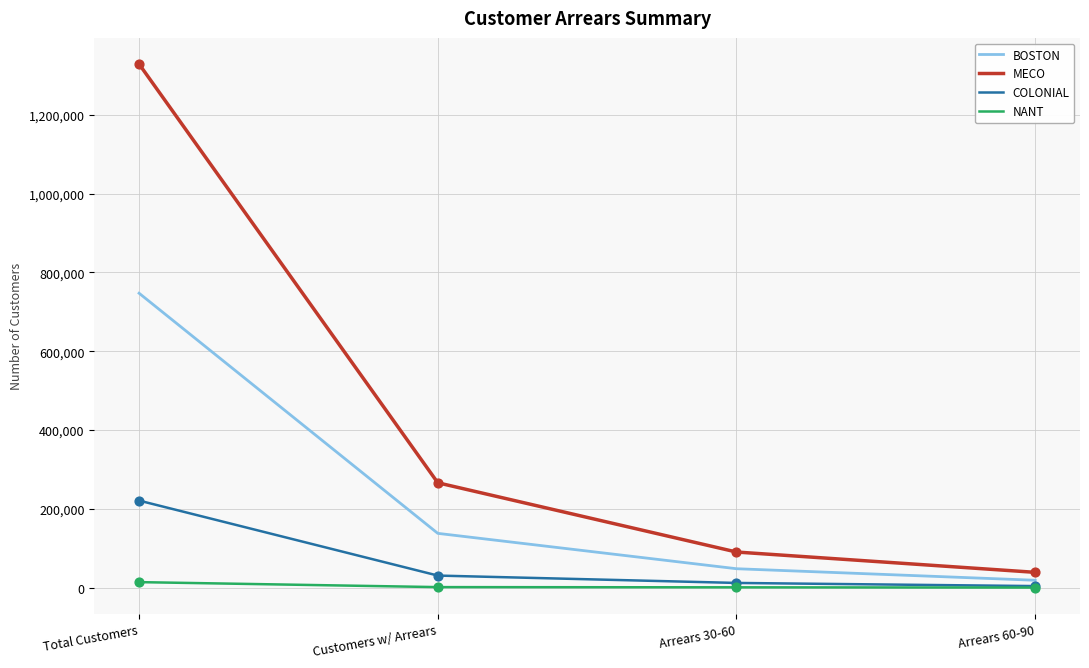

At how many categories does at least one series exceed 420070?

1